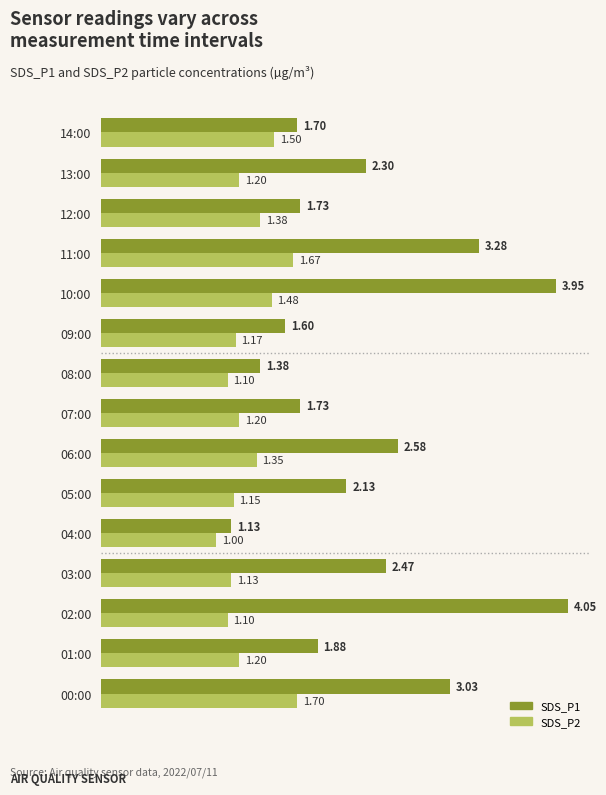

What is the sum of the SDS_P2 values at 14:00 and 11:00?

3.2